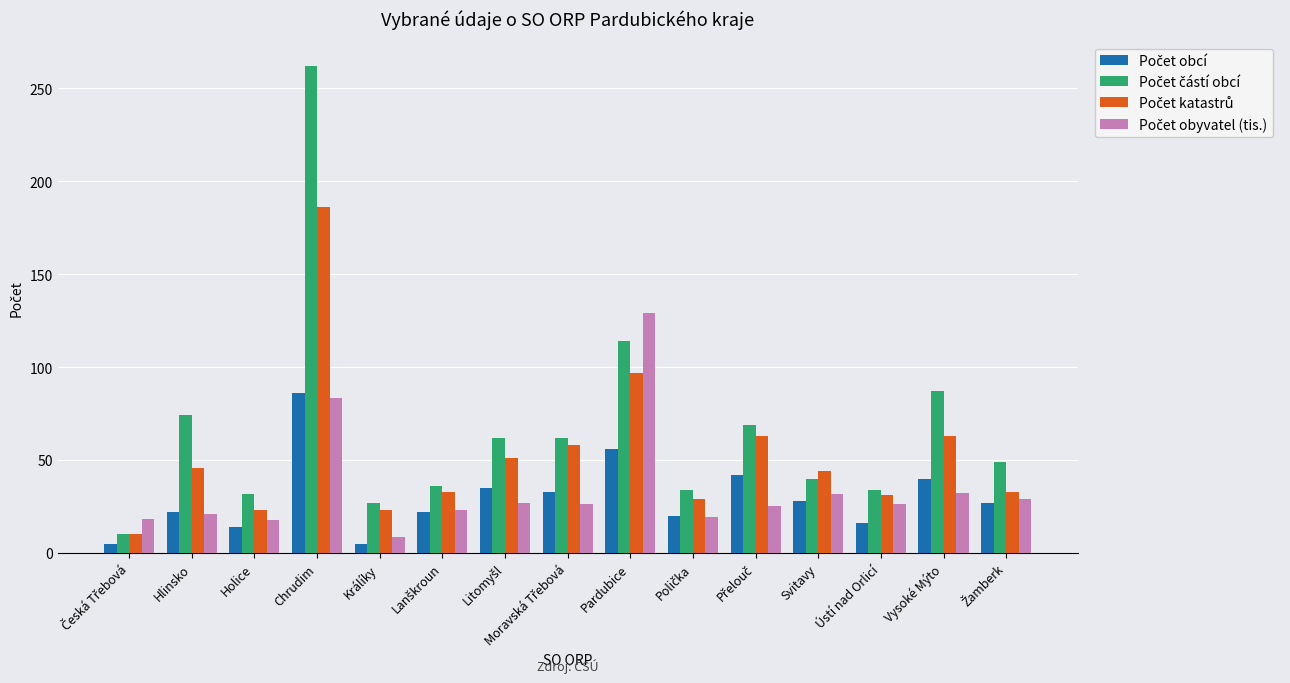

What is the spread (max minus min) of values at Pardubice?

73.1